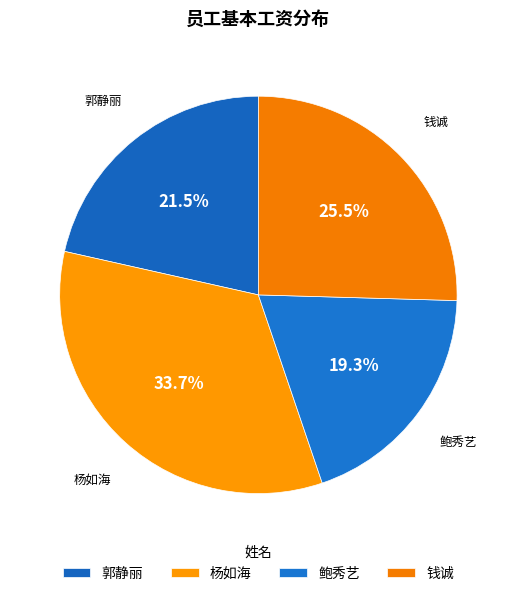

What is the largest slice in the pie chart?

杨如海